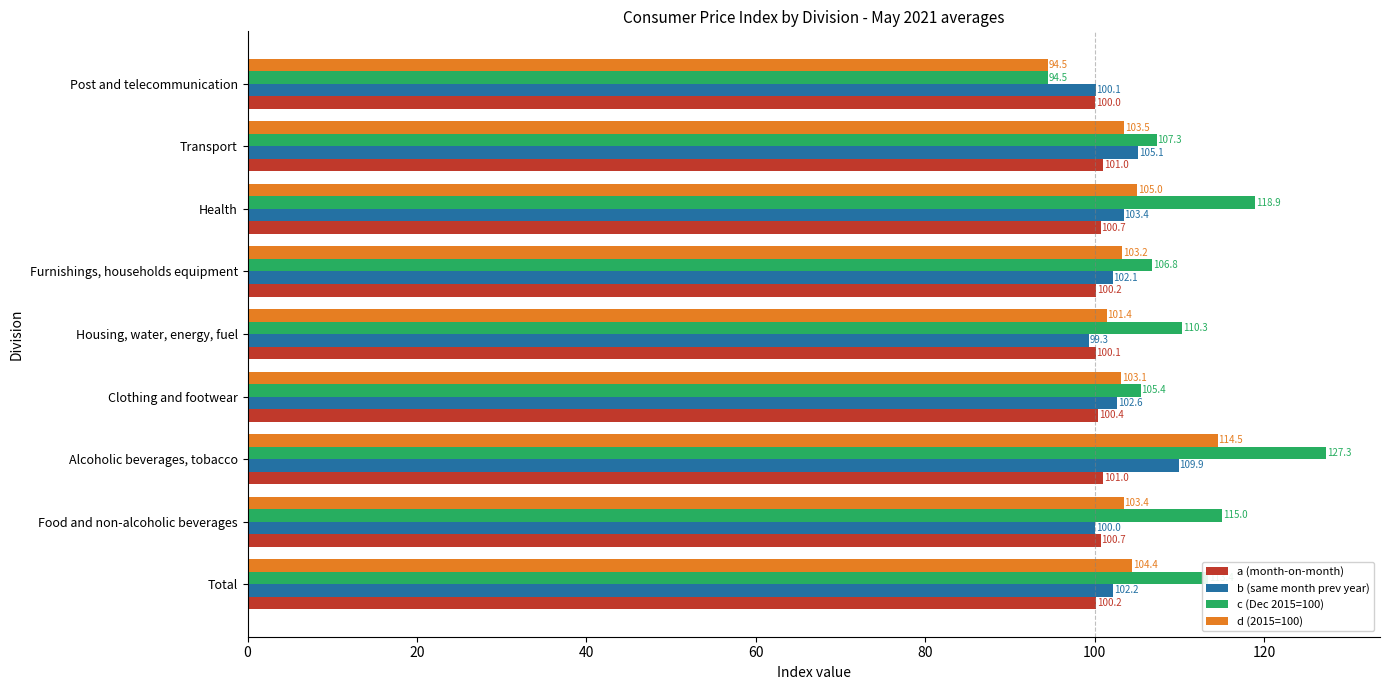

The value of c (Dec 2015=100) at Food and non-alcoholic beverages is 190.5. True or false?

False